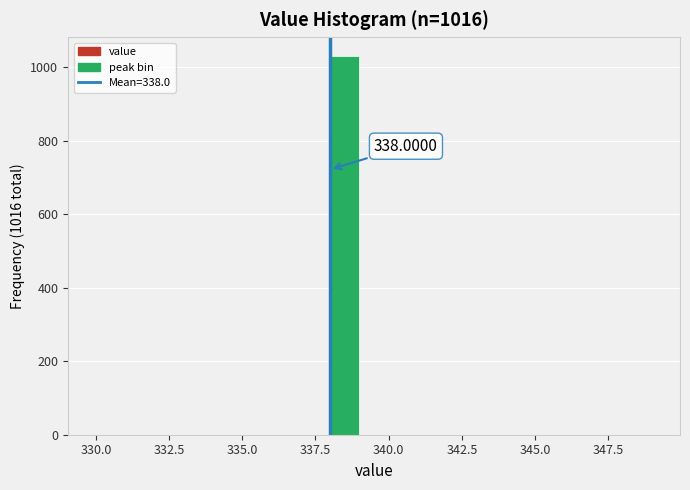

Around what value on the x-axis is the tallest bar? Give the approximate position of its centre, as read against the axis.

338.5